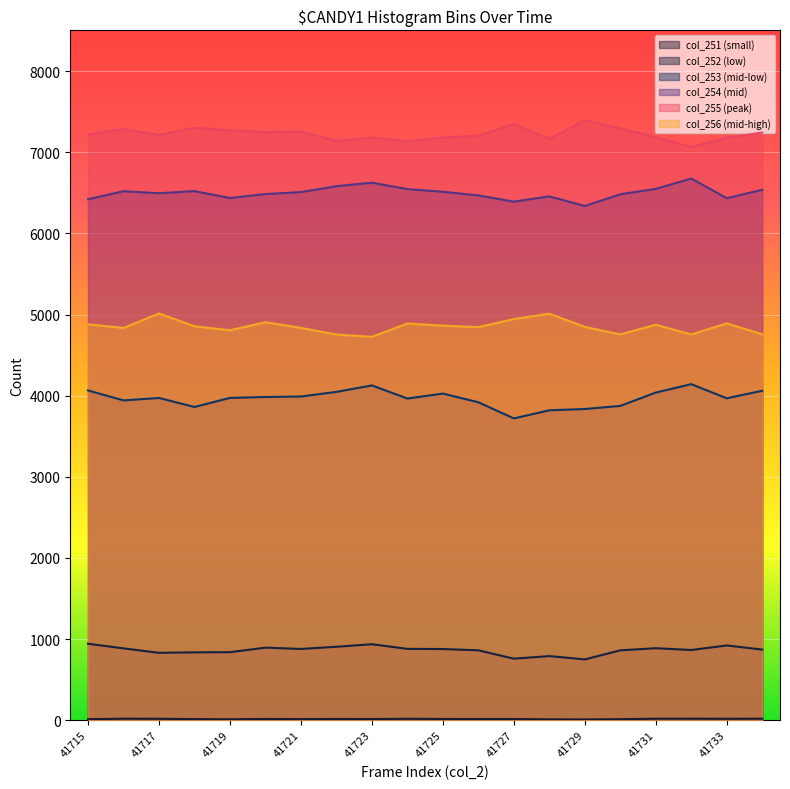

Is it true that col_253 equals 1881 at 41730?

False